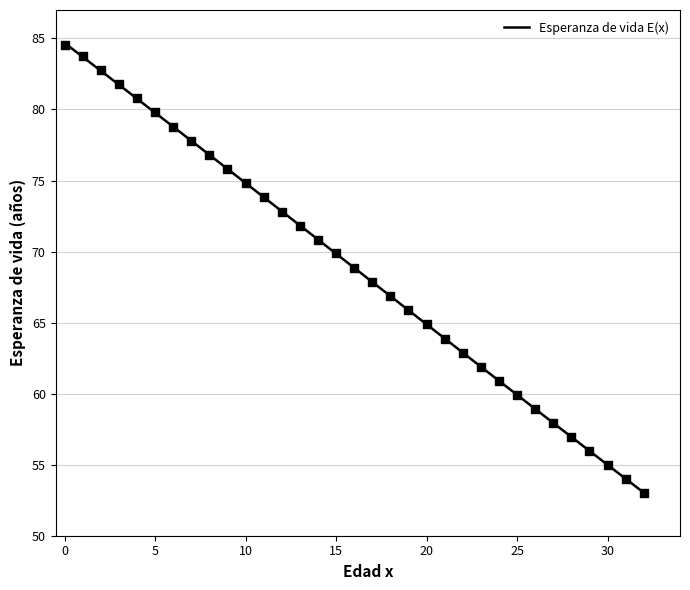

What is the ratio of the value at 30 to the value at 0?

0.7